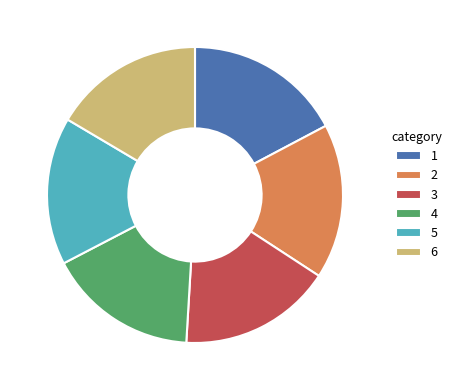

How many slices are in this pie chart?

6